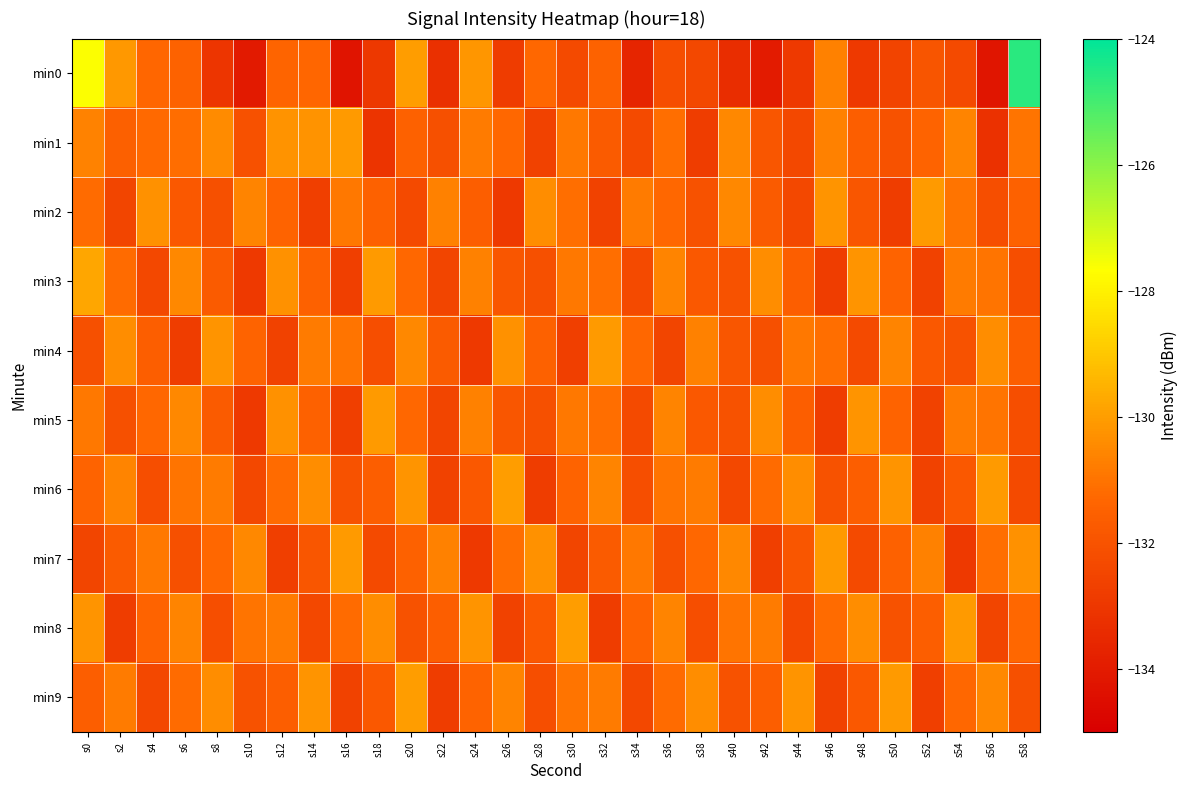

Reading left to right, extract all data points from this chart.

min0: s0=-127.6	s2=-130.1	s4=-131.3	s6=-131.5	s8=-133.0	s10=-134.0	s12=-131.4	s14=-131.3	s16=-134.2	s18=-133.0	s20=-130.0	s22=-133.3	s24=-130.2	s26=-132.8	s28=-131.3	s30=-132.3	s32=-131.4	s34=-133.7	s36=-132.2	s38=-132.4	s40=-133.3	s42=-134.0	s44=-132.9	s46=-130.7	s48=-132.9	s50=-132.5	s52=-131.9	s54=-132.3	s56=-134.2	s58=-124.6
min1: s0=-130.7	s2=-131.5	s4=-131.2	s6=-131.2	s8=-130.4	s10=-132.0	s12=-130.3	s14=-130.3	s16=-130.1	s18=-133.1	s20=-131.5	s22=-132.1	s24=-130.8	s26=-131.3	s28=-132.6	s30=-130.9	s32=-131.7	s34=-132.3	s36=-131.1	s38=-132.8	s40=-130.5	s42=-131.9	s44=-132.4	s46=-130.7	s48=-131.6	s50=-132.0	s52=-131.4	s54=-130.6	s56=-133.2	s58=-131.0
min2: s0=-131.2	s2=-132.5	s4=-130.3	s6=-131.8	s8=-132.1	s10=-130.6	s12=-131.4	s14=-132.7	s16=-130.9	s18=-131.5	s20=-132.3	s22=-130.7	s24=-131.6	s26=-132.9	s28=-130.4	s30=-131.1	s32=-132.6	s34=-130.8	s36=-131.3	s38=-132.0	s40=-130.5	s42=-131.7	s44=-132.4	s46=-130.2	s48=-131.9	s50=-132.8	s52=-130.1	s54=-131.0	s56=-132.2	s58=-131.5
min3: s0=-129.8	s2=-131.2	s4=-132.4	s6=-130.5	s8=-131.7	s10=-132.9	s12=-130.3	s14=-131.5	s16=-132.7	s18=-130.1	s20=-131.3	s22=-132.5	s24=-130.7	s26=-131.9	s28=-132.1	s30=-130.9	s32=-131.1	s34=-132.3	s36=-130.6	s38=-131.8	s40=-132.0	s42=-130.4	s44=-131.6	s46=-132.8	s48=-130.2	s50=-131.4	s52=-132.6	s54=-130.8	s56=-131.0	s58=-132.2
min4: s0=-132.1	s2=-130.4	s4=-131.6	s6=-132.8	s8=-130.2	s10=-131.4	s12=-132.6	s14=-130.8	s16=-131.0	s18=-132.2	s20=-130.5	s22=-131.7	s24=-132.9	s26=-130.3	s28=-131.5	s30=-132.7	s32=-130.1	s34=-131.3	s36=-132.5	s38=-130.7	s40=-131.9	s42=-132.1	s44=-130.9	s46=-131.1	s48=-132.3	s50=-130.6	s52=-131.8	s54=-132.0	s56=-130.4	s58=-131.6
min5: s0=-130.9	s2=-132.1	s4=-131.3	s6=-130.5	s8=-131.7	s10=-132.9	s12=-130.3	s14=-131.5	s16=-132.7	s18=-130.1	s20=-131.3	s22=-132.5	s24=-130.7	s26=-131.9	s28=-132.1	s30=-130.9	s32=-131.1	s34=-132.3	s36=-130.6	s38=-131.8	s40=-132.0	s42=-130.4	s44=-131.6	s46=-132.8	s48=-130.2	s50=-131.4	s52=-132.6	s54=-130.8	s56=-131.0	s58=-132.2
min6: s0=-131.4	s2=-130.6	s4=-132.2	s6=-131.0	s8=-130.8	s10=-132.4	s12=-131.2	s14=-130.4	s16=-132.0	s18=-131.6	s20=-130.2	s22=-132.6	s24=-131.8	s26=-130.0	s28=-132.8	s30=-131.4	s32=-130.6	s34=-132.2	s36=-131.0	s38=-130.8	s40=-132.4	s42=-131.2	s44=-130.4	s46=-132.0	s48=-131.6	s50=-130.2	s52=-132.6	s54=-131.8	s56=-130.1	s58=-132.3
min7: s0=-132.5	s2=-131.7	s4=-130.9	s6=-132.1	s8=-131.3	s10=-130.5	s12=-132.7	s14=-131.9	s16=-130.1	s18=-132.3	s20=-131.5	s22=-130.7	s24=-132.9	s26=-131.1	s28=-130.3	s30=-132.5	s32=-131.7	s34=-130.9	s36=-132.1	s38=-131.3	s40=-130.5	s42=-132.7	s44=-131.9	s46=-130.1	s48=-132.3	s50=-131.5	s52=-130.7	s54=-132.9	s56=-131.1	s58=-130.3
min8: s0=-130.2	s2=-132.8	s4=-131.4	s6=-130.6	s8=-132.2	s10=-131.0	s12=-130.8	s14=-132.4	s16=-131.2	s18=-130.4	s20=-132.0	s22=-131.6	s24=-130.2	s26=-132.6	s28=-131.8	s30=-130.0	s32=-132.8	s34=-131.4	s36=-130.6	s38=-132.2	s40=-131.0	s42=-130.8	s44=-132.4	s46=-131.2	s48=-130.4	s50=-132.0	s52=-131.6	s54=-130.1	s56=-132.5	s58=-131.3
min9: s0=-131.6	s2=-130.8	s4=-132.4	s6=-131.2	s8=-130.4	s10=-132.0	s12=-131.6	s14=-130.2	s16=-132.6	s18=-131.8	s20=-130.0	s22=-132.8	s24=-131.4	s26=-130.6	s28=-132.2	s30=-131.0	s32=-130.8	s34=-132.4	s36=-131.2	s38=-130.4	s40=-132.0	s42=-131.6	s44=-130.2	s46=-132.6	s48=-131.8	s50=-130.1	s52=-132.7	s54=-131.3	s56=-130.5	s58=-132.1